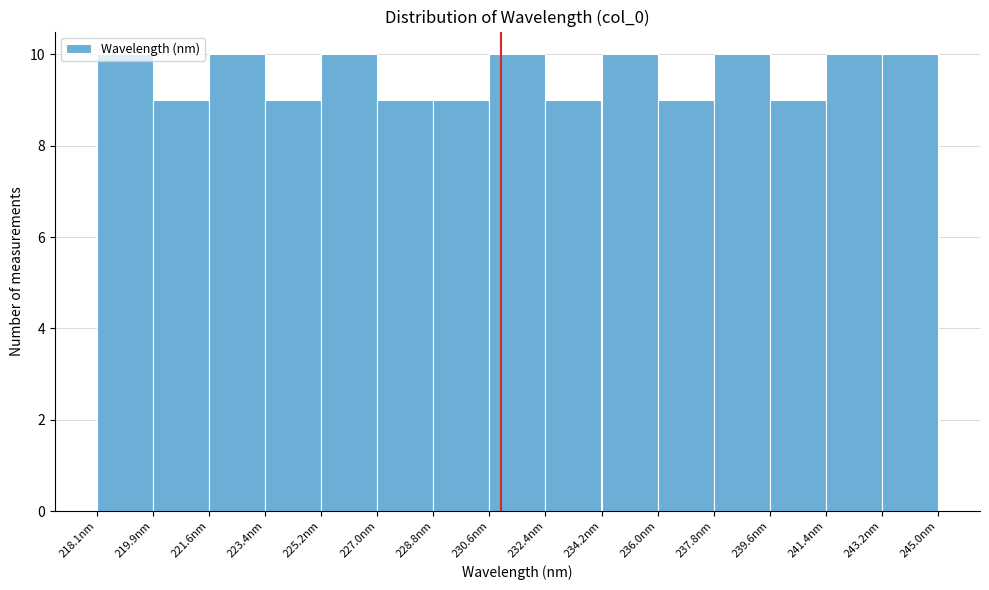

What is the height of the bar covering 218.0 to 219.8 on the x-axis? Neither the bar edges nor the heights are printed on the chart, so give them approximately, as read against the axes.

10